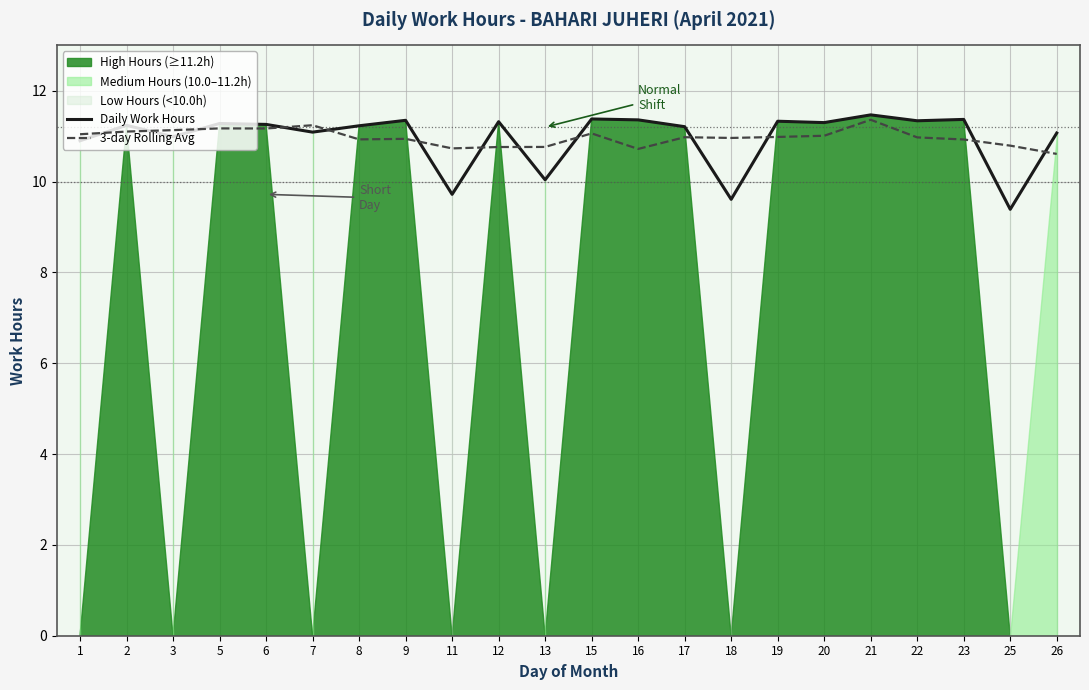

At how many categories does at least one series exceed 10?

22